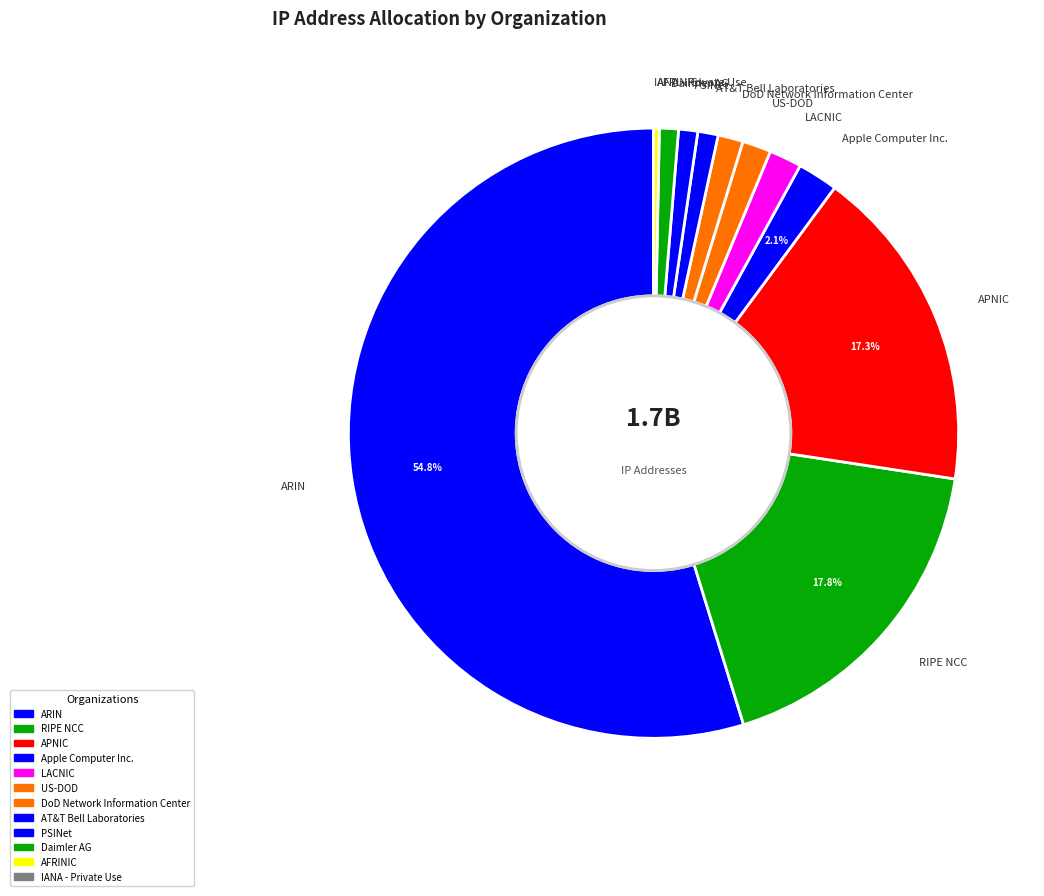

Do US-DOD and Apple Computer Inc. together represent more than half of the pie?

No